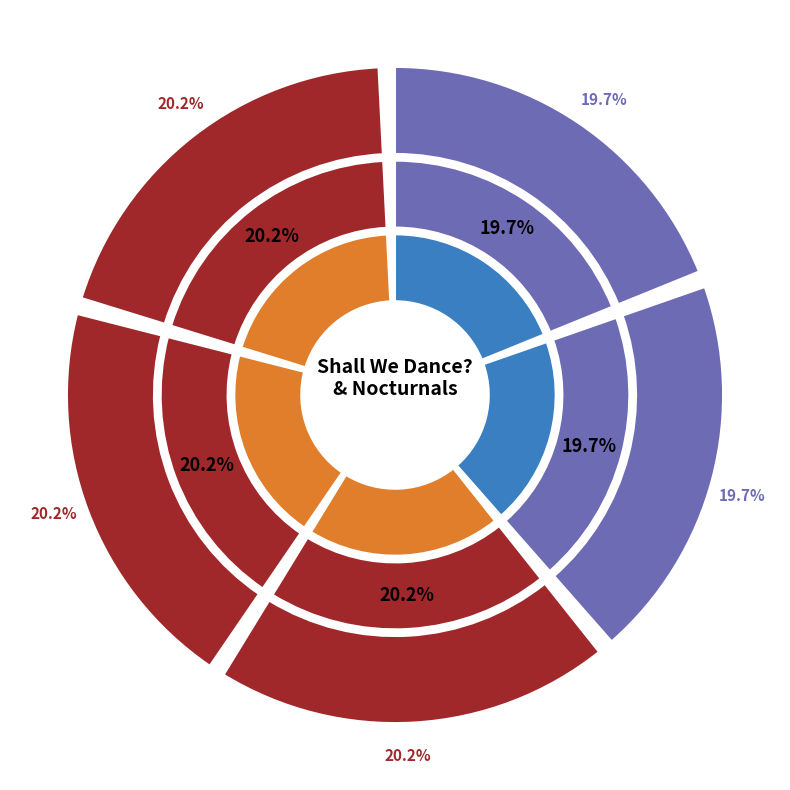

The Shall We Dance? (Hardcover) slice represents 6% of the pie. True or false?

False